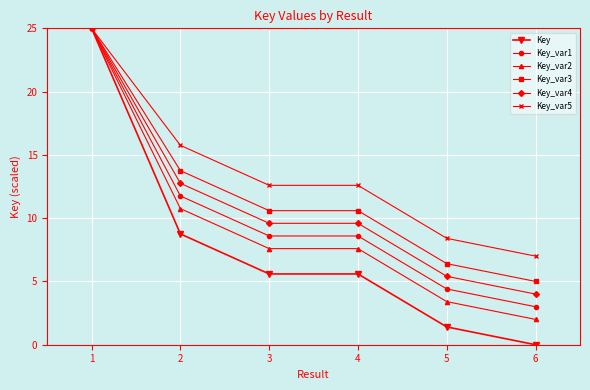

Which series has the largest total across all categories?

Key_var5